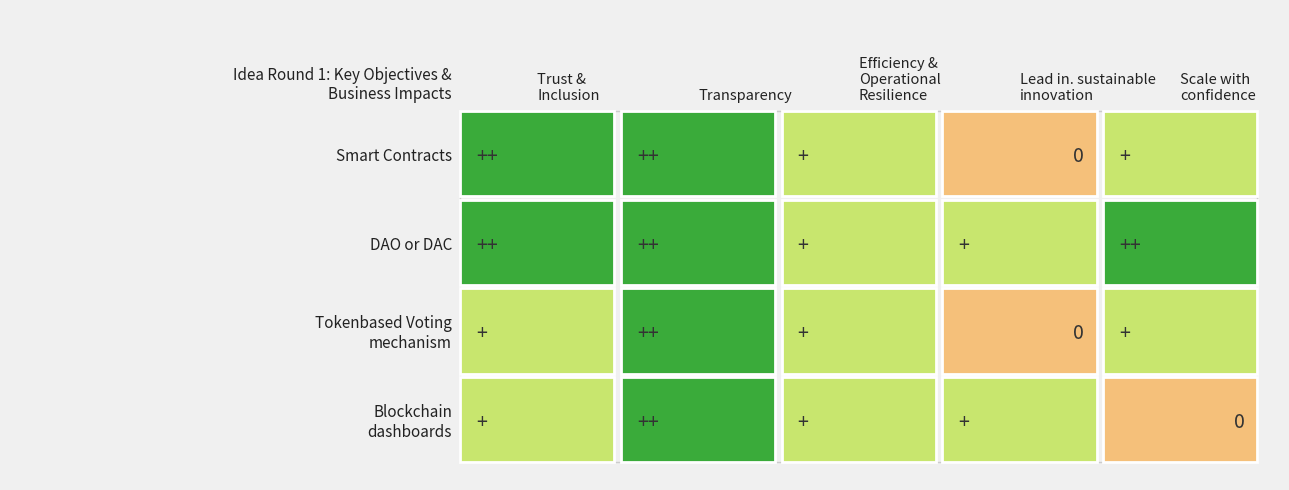

Reading right to left, extract all data points from this chart.

Smart Contracts: 4=1	3=0	2=1	1=2	0=2
DAO or DAC: 4=2	3=1	2=1	1=2	0=2
Tokenbased Voting
mechanism: 4=1	3=0	2=1	1=2	0=1
Blockchain
dashboards: 4=0	3=1	2=1	1=2	0=1